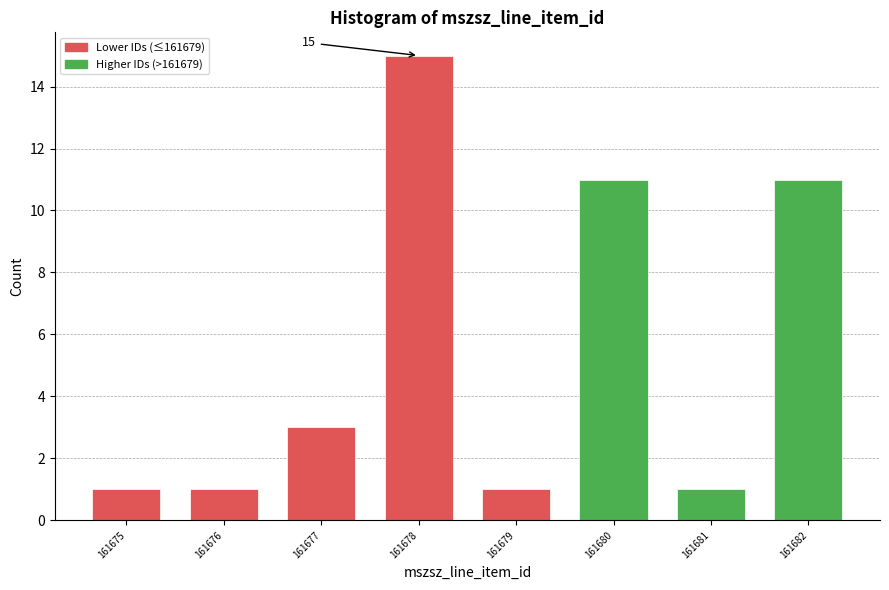

Reading right to left, extract all data points from this chart.

161682=11	161681=1	161680=11	161679=1	161678=15	161677=3	161676=1	161675=1